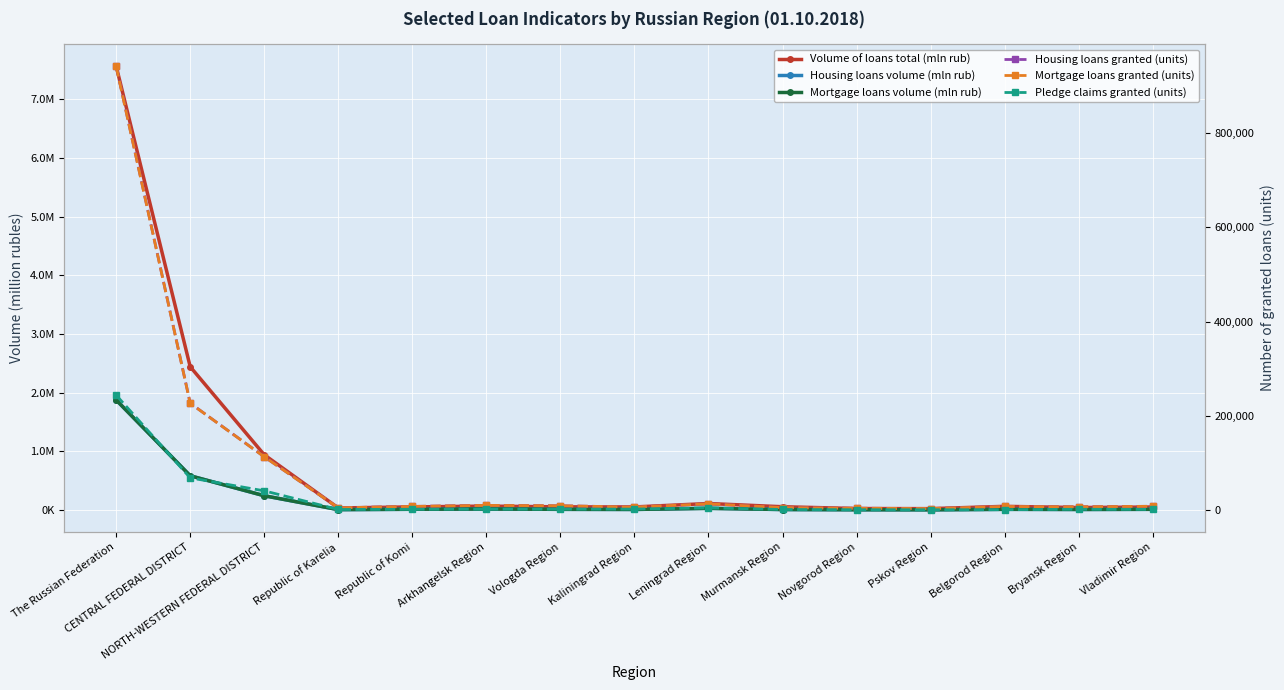

At which label is Mortgage loans volume (mln rub) closest to 940865?

CENTRAL FEDERAL DISTRICT